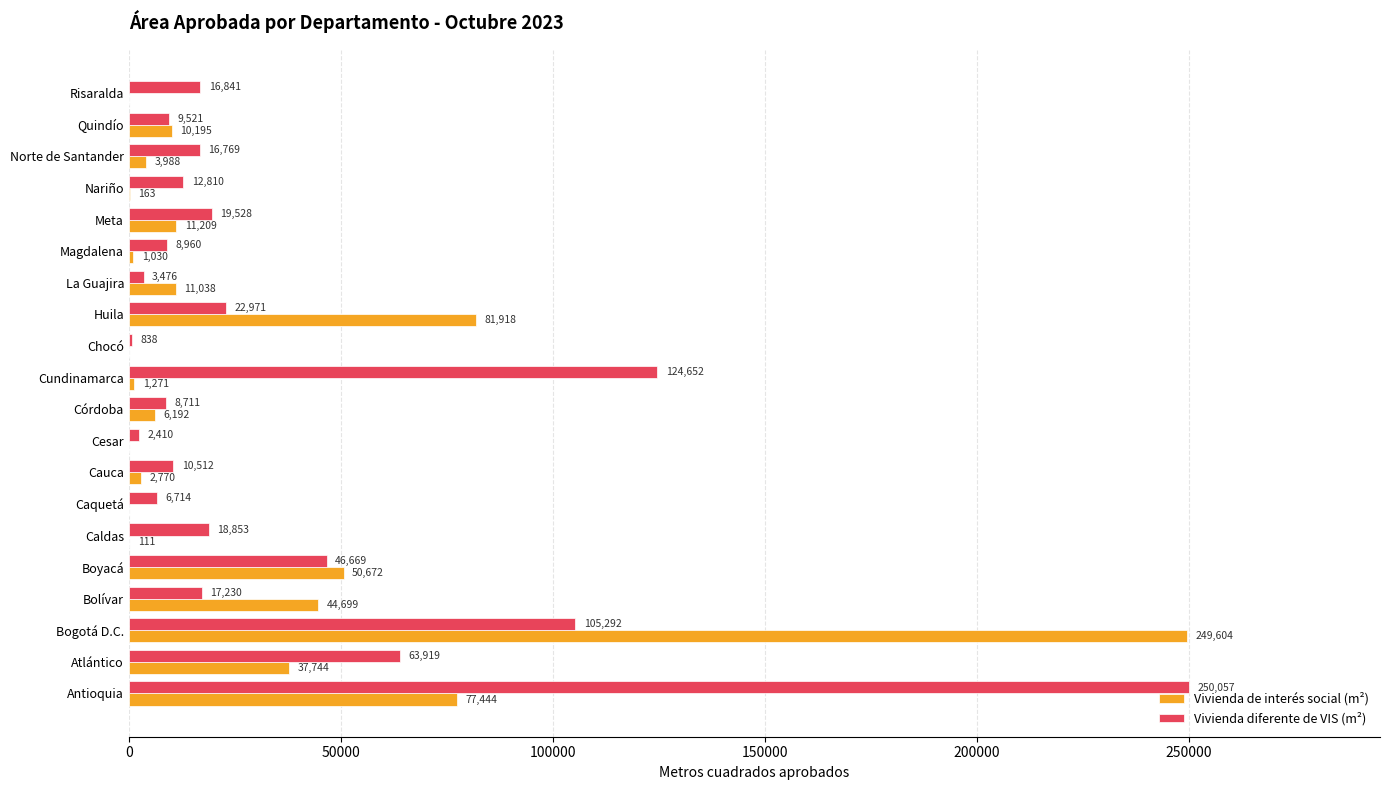

What is the sum of all Vivienda de interés social (m²) values?

590048